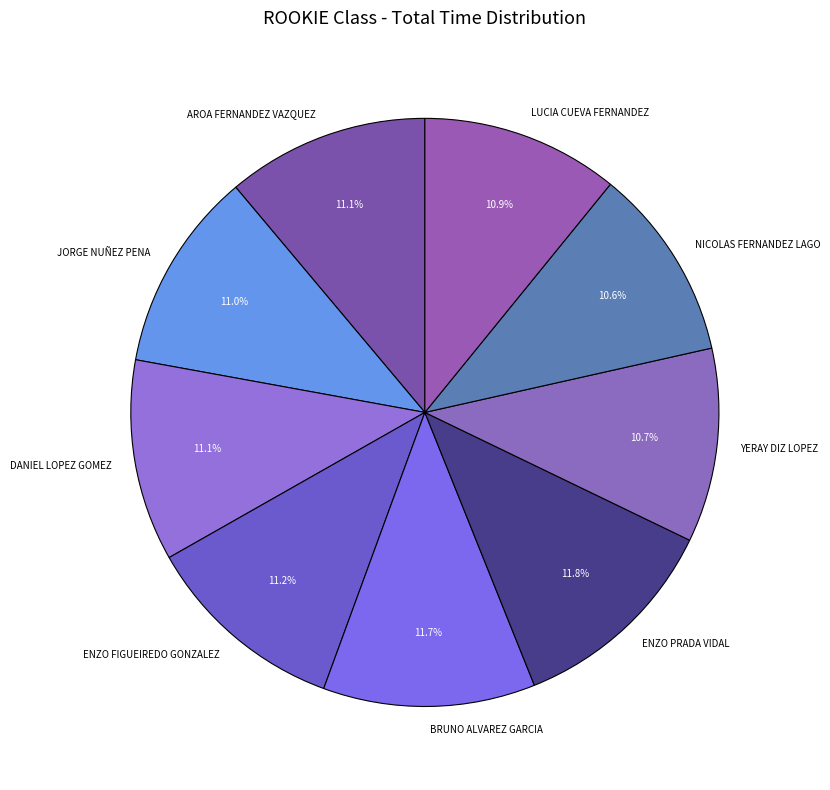

What is the ratio of the value at YERAY DIZ LOPEZ to the value at BRUNO ALVAREZ GARCIA?

0.9